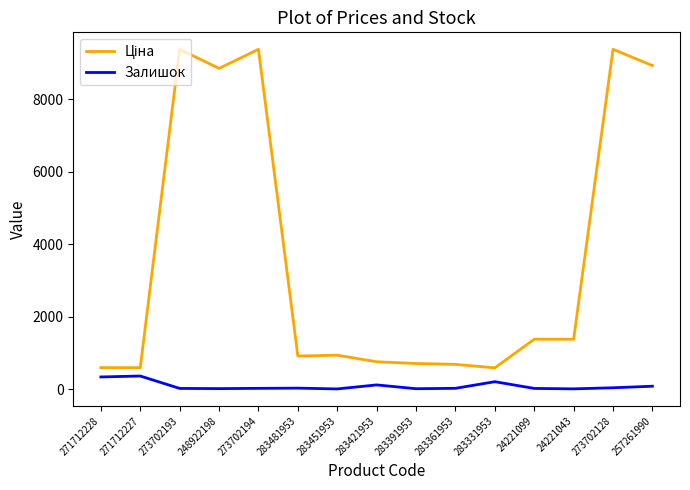

What is the difference between the highest and lowest values at 283451953?

932.5